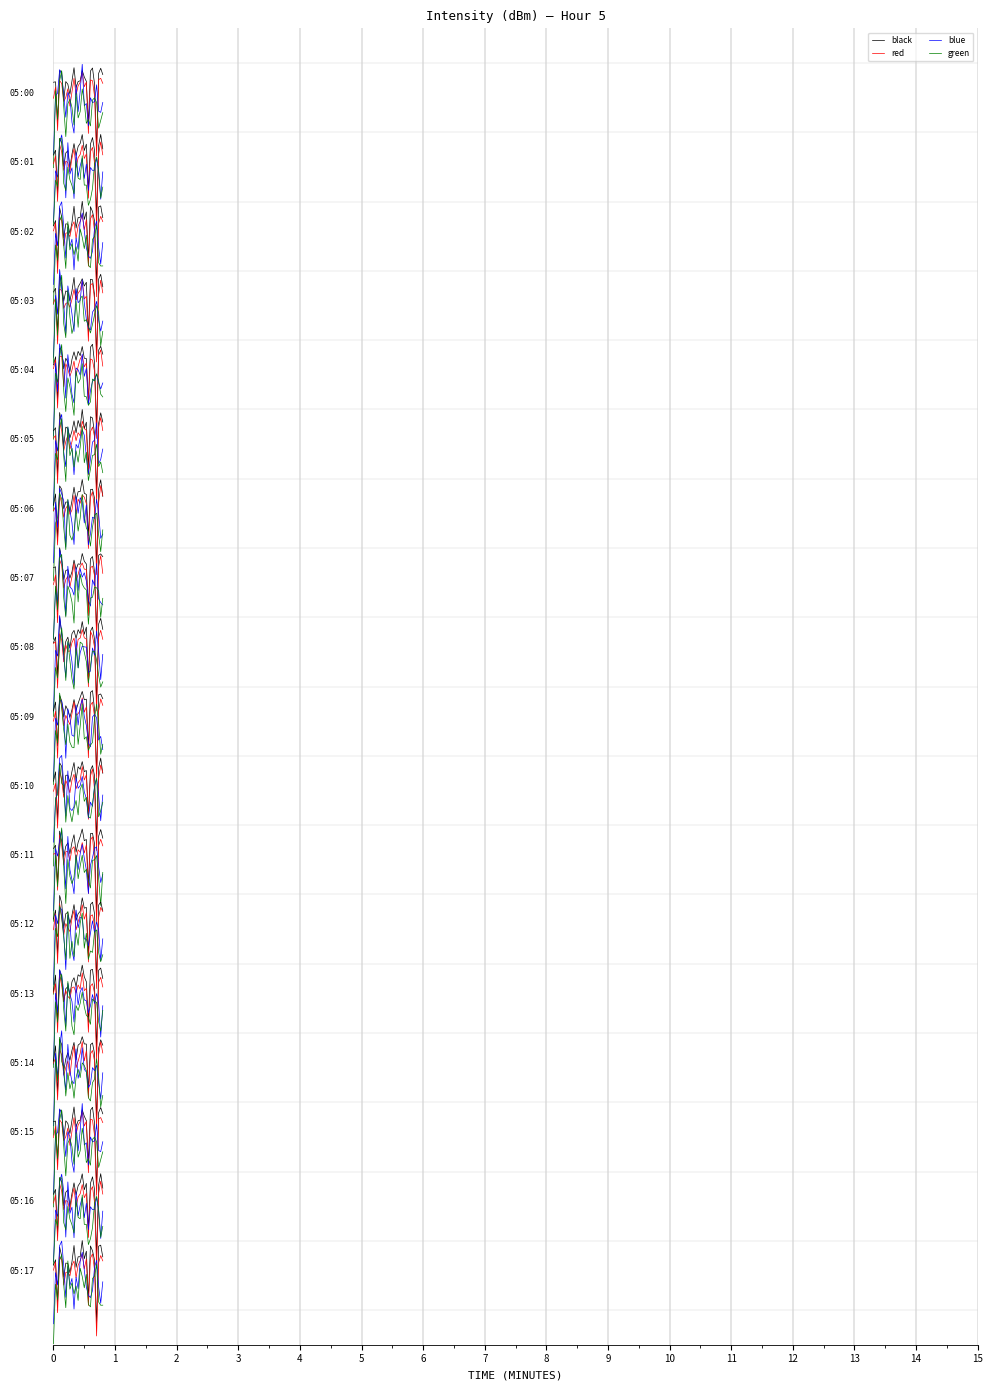

How many distinct data groups are displayed?

4